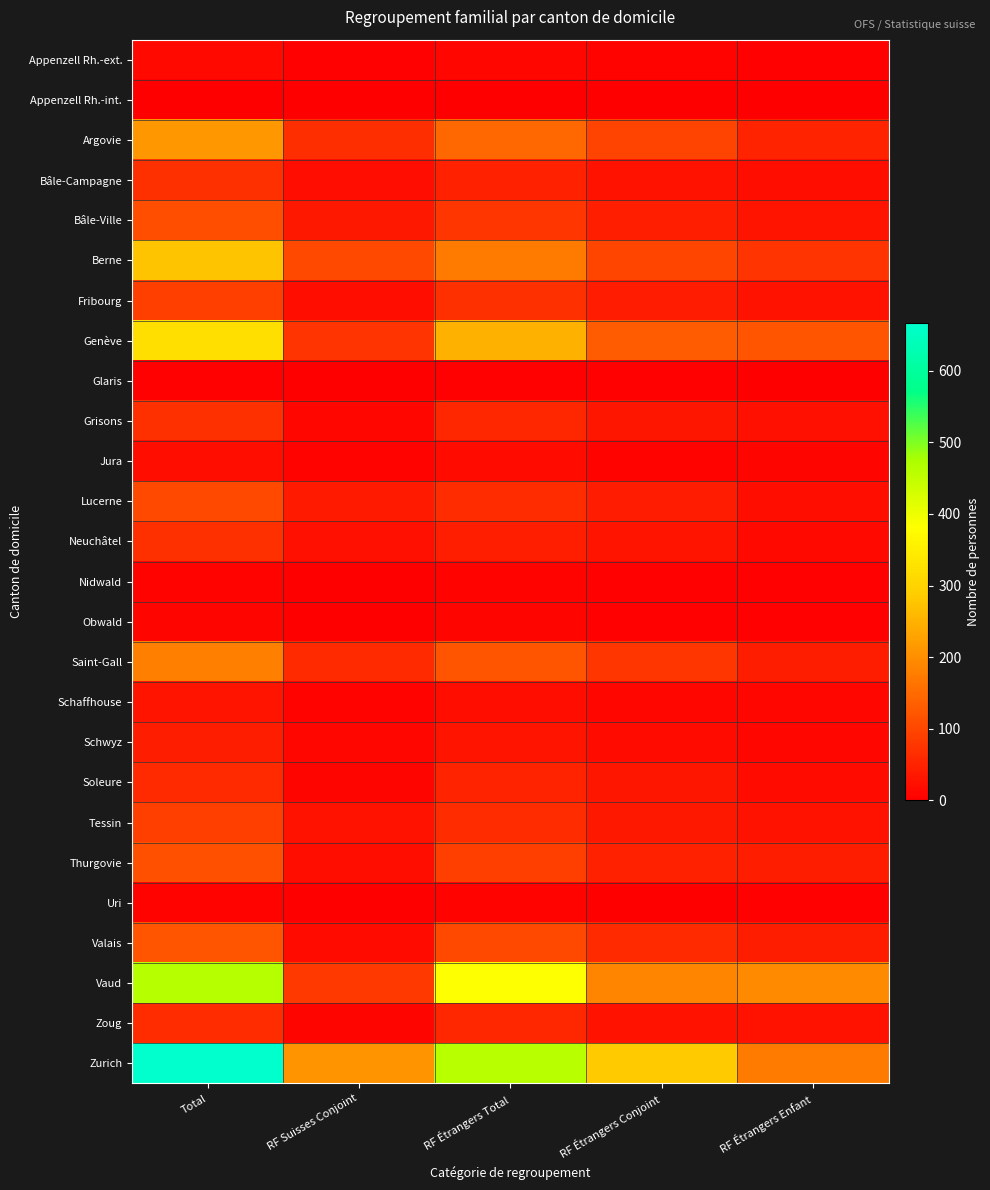

List the series in order of their peak value, highest first.

Zurich, Vaud, Genève, Berne, Argovie, Saint-Gall, Valais, Thurgovie, Bâle-Ville, Lucerne, Tessin, Fribourg, Neuchâtel, Bâle-Campagne, Grisons, Zoug, Soleure, Schwyz, Schaffhouse, Jura, Appenzell Rh.-ext., Obwald, Uri, Nidwald, Glaris, Appenzell Rh.-int.